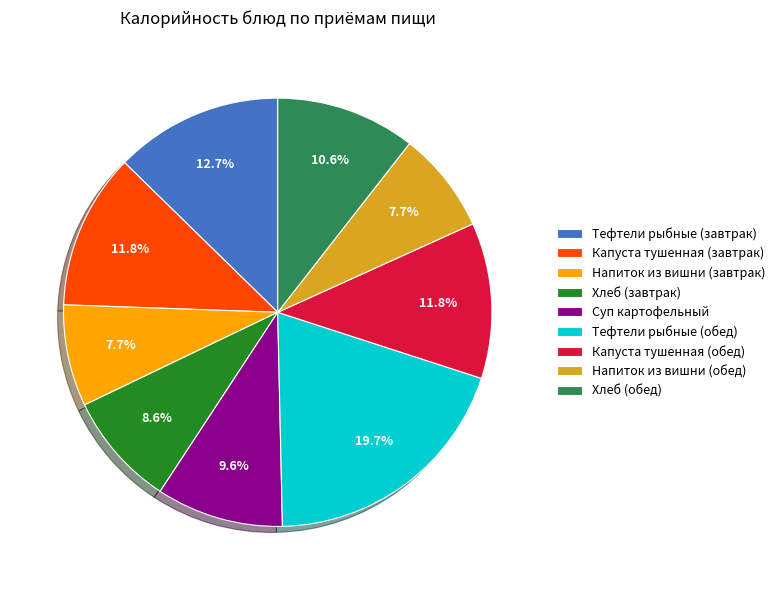

Combined, do Хлеб (обед) and Капуста тушенная (обед) account for over 50%?

No